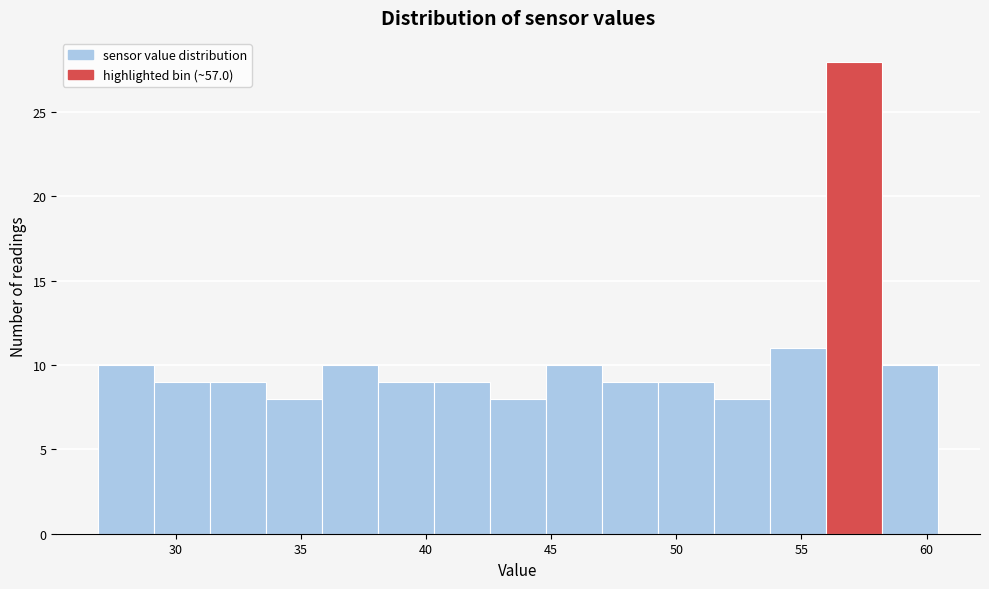

Reading left to right, transcribe this chart: for each bar, give the range it covers on the x-axis and its height. Neither the bar edges nor the heights are printed on the chart, so give them approximately, as read against the axes.

27.0 to 29.0: 10
29.0 to 31.5: 9
31.5 to 33.5: 9
33.5 to 36.0: 8
36.0 to 38.0: 10
38.0 to 40.5: 9
40.5 to 42.5: 9
42.5 to 45.0: 8
45.0 to 47.0: 10
47.0 to 49.5: 9
49.5 to 51.5: 9
51.5 to 53.5: 8
53.5 to 56.0: 11
56.0 to 58.0: 28
58.0 to 60.5: 10